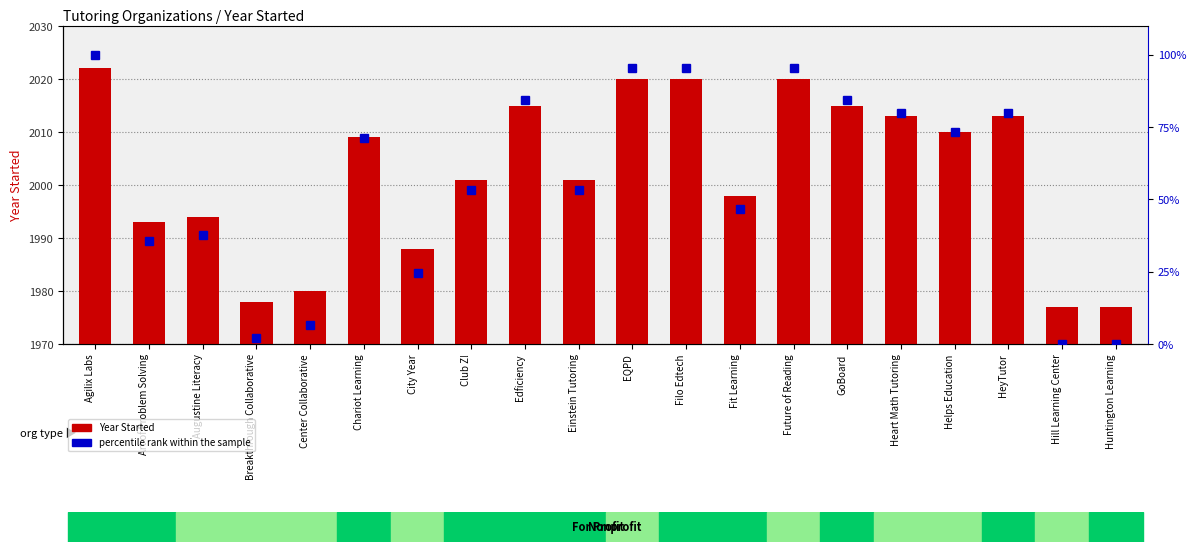

What is the difference between the maximum and minimum values in the percentile rank within the sample series?

100.0